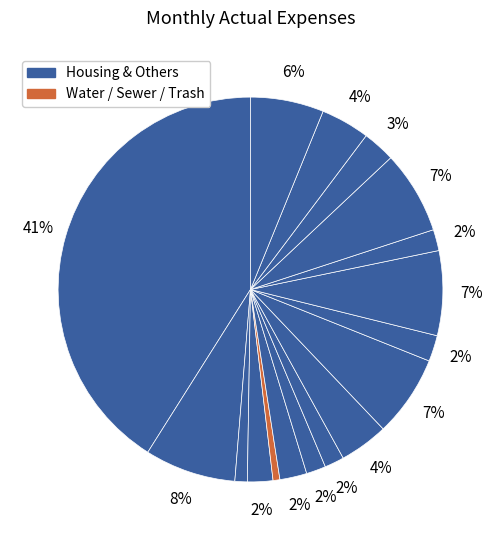

Count the number of slices in the pie.

17